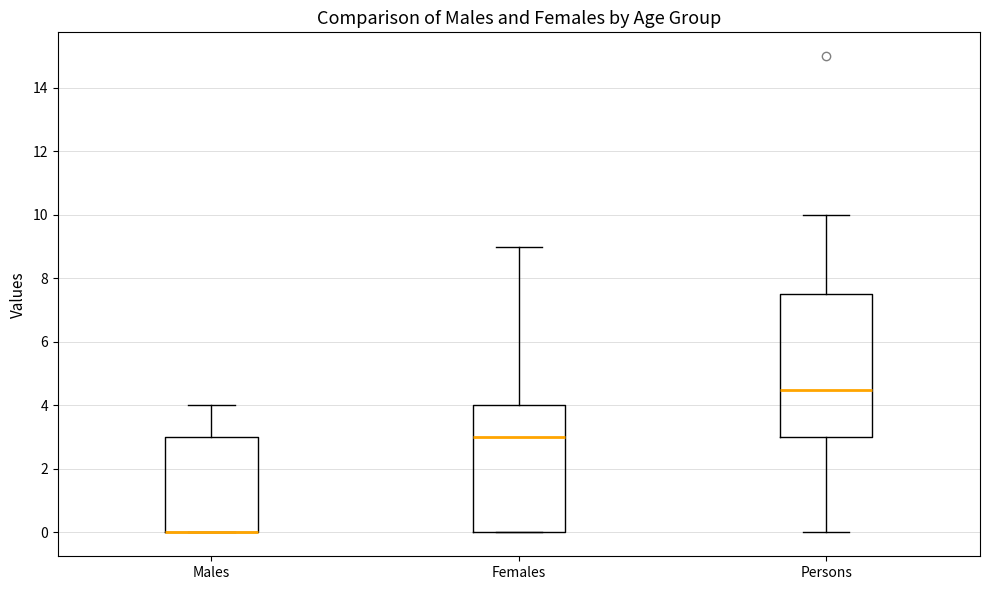

Reading left to right, transcribe this box plot: for each box, give where its median line is, the range the box spans, and where its two whiskers end, as read against the y-axis. The values are not printed on the chart, so give them approximately, as read against the axis.

Males: median 0.0 (drawn on the box's lower edge), box 0.0 to 3.0, whiskers 0.0 to 4.0
Females: median 3.0, box 0.0 to 4.0, whiskers 0.0 to 9.0
Persons: median 4.6, box 3.0 to 7.6, whiskers 0.0 to 10.0